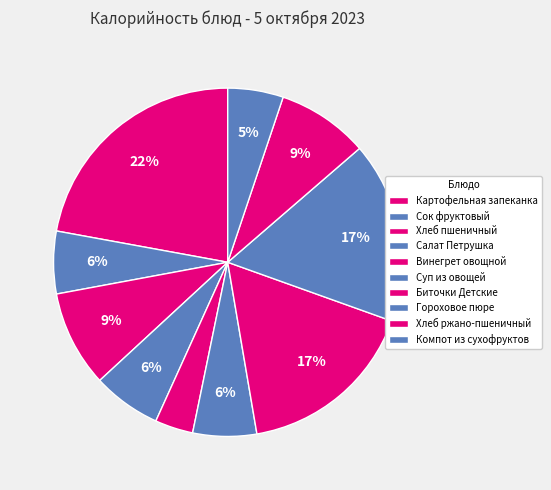

Is it true that Биточки Детские is 6% of the pie?

False